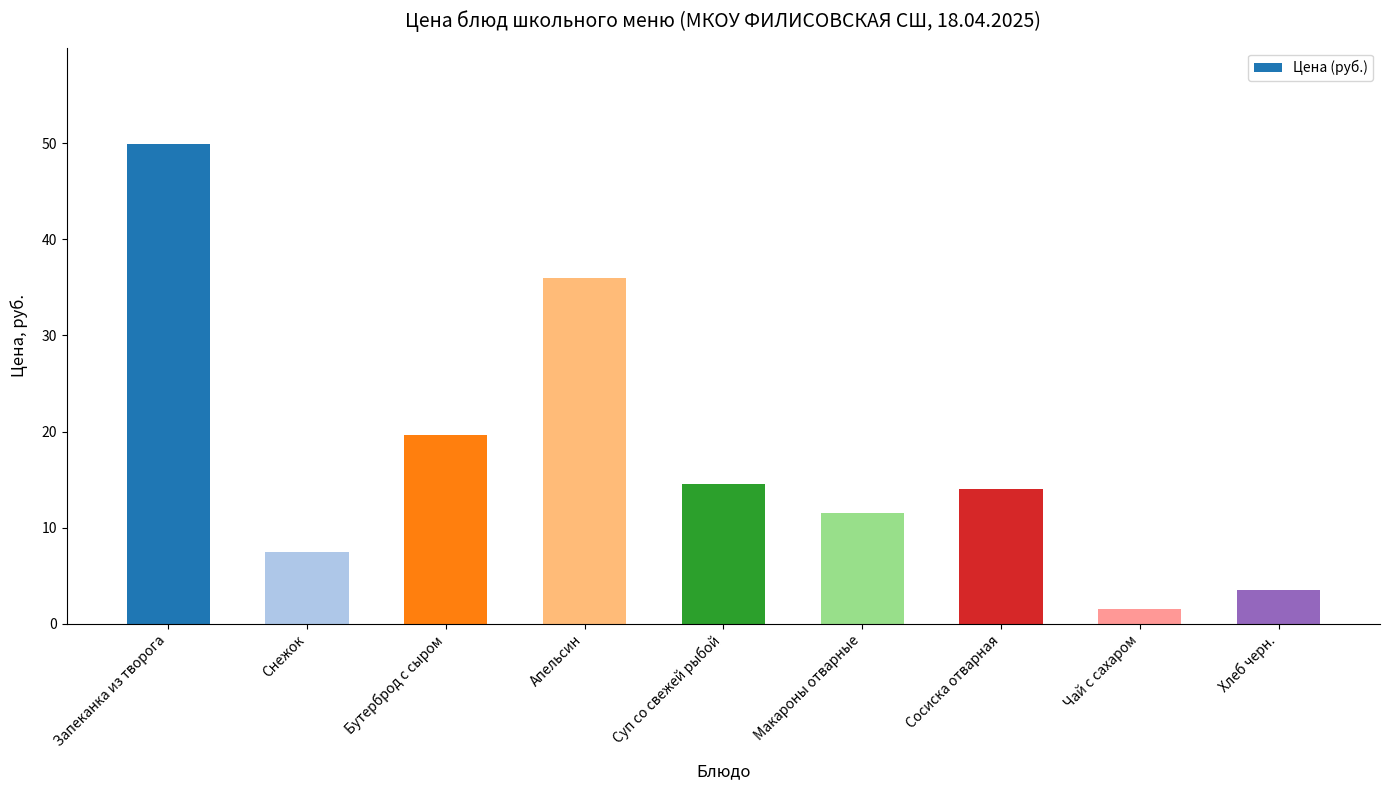

What is the change in value from Снежок to Чай с сахаром?

-6.0